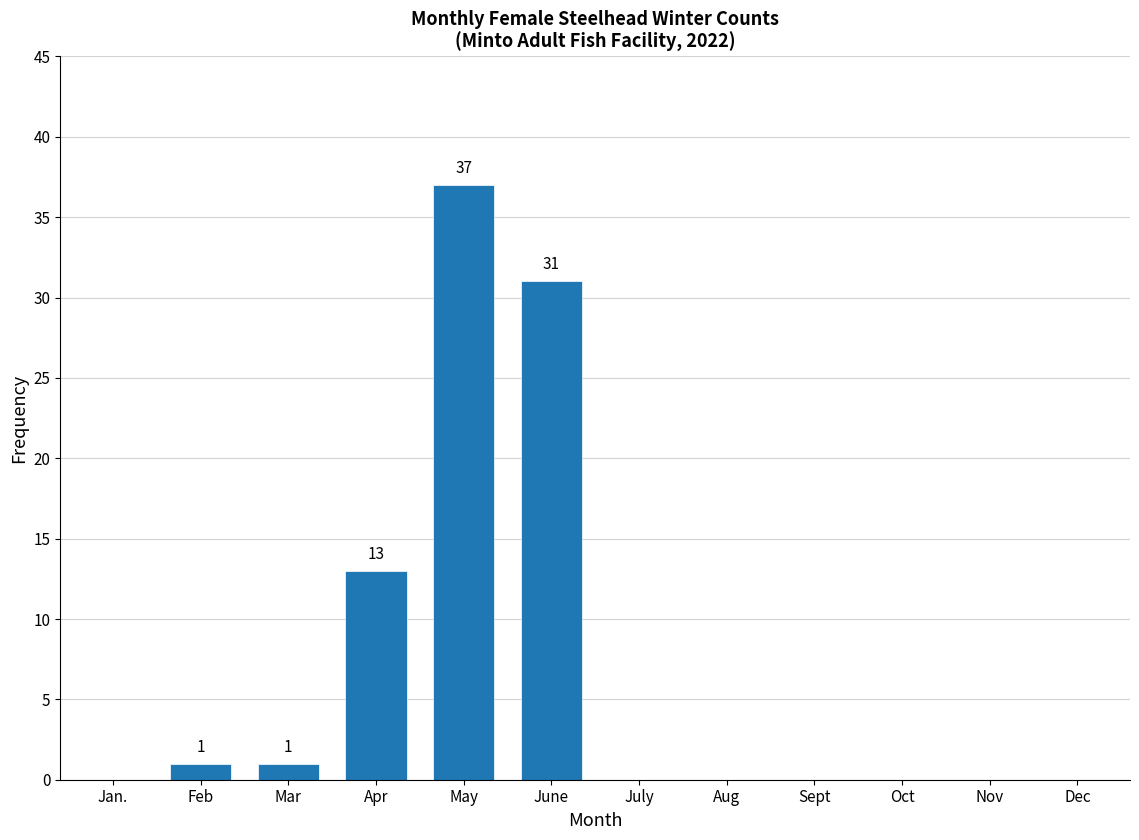

Reading left to right, list all the values displayed in this chart.

Jan.=0	Feb=1	Mar=1	Apr=13	May=37	June=31	July=0	Aug=0	Sept=0	Oct=0	Nov=0	Dec=0